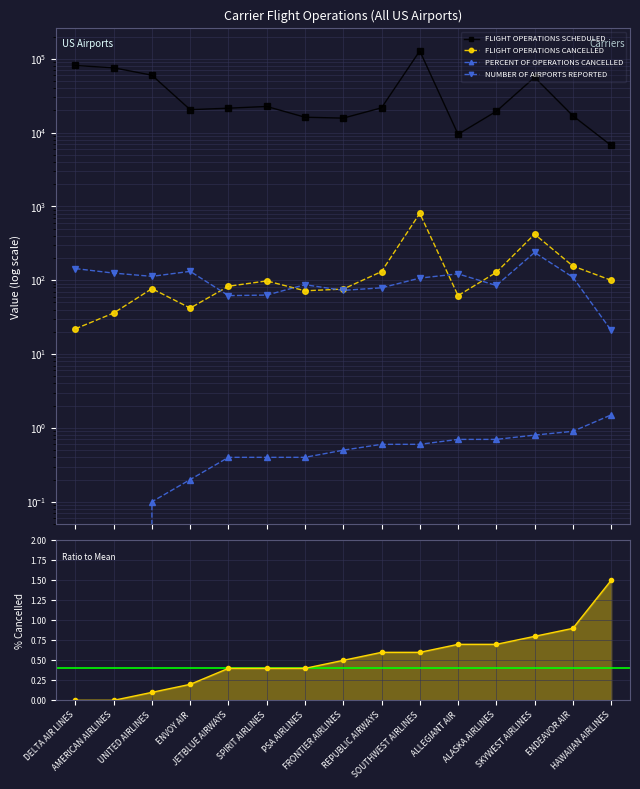

Reading right to left, what are all the values shown in this chart?

FLIGHT OPERATIONS SCHEDULED: HAWAIIAN AIRLINES=6702.0	ENDEAVOR AIR=16888.0	SKYWEST AIRLINES=55996.0	ALASKA AIRLINES=19400.0	ALLEGIANT AIR=9480.0	SOUTHWEST AIRLINES=127773.0	REPUBLIC AIRWAYS=21641.0	FRONTIER AIRLINES=15698.0	PSA AIRLINES=16141.0	SPIRIT AIRLINES=22583.0	JETBLUE AIRWAYS=21398.0	ENVOY AIR=20420.0	UNITED AIRLINES=59844.0	AMERICAN AIRLINES=75408.0	DELTA AIR LINES=81022.0
FLIGHT OPERATIONS CANCELLED: HAWAIIAN AIRLINES=100.0	ENDEAVOR AIR=156.0	SKYWEST AIRLINES=421.0	ALASKA AIRLINES=128.0	ALLEGIANT AIR=62.0	SOUTHWEST AIRLINES=806.0	REPUBLIC AIRWAYS=131.0	FRONTIER AIRLINES=76.0	PSA AIRLINES=72.0	SPIRIT AIRLINES=98.0	JETBLUE AIRWAYS=83.0	ENVOY AIR=42.0	UNITED AIRLINES=77.0	AMERICAN AIRLINES=36.0	DELTA AIR LINES=22.0
PERCENT OF OPERATIONS CANCELLED: HAWAIIAN AIRLINES=1.5	ENDEAVOR AIR=0.9	SKYWEST AIRLINES=0.8	ALASKA AIRLINES=0.7	ALLEGIANT AIR=0.7	SOUTHWEST AIRLINES=0.6	REPUBLIC AIRWAYS=0.6	FRONTIER AIRLINES=0.5	PSA AIRLINES=0.4	SPIRIT AIRLINES=0.4	JETBLUE AIRWAYS=0.4	ENVOY AIR=0.2	UNITED AIRLINES=0.1	AMERICAN AIRLINES=0.0	DELTA AIR LINES=0.0
NUMBER OF AIRPORTS REPORTED: HAWAIIAN AIRLINES=21.0	ENDEAVOR AIR=110.0	SKYWEST AIRLINES=238.0	ALASKA AIRLINES=85.0	ALLEGIANT AIR=122.0	SOUTHWEST AIRLINES=107.0	REPUBLIC AIRWAYS=79.0	FRONTIER AIRLINES=73.0	PSA AIRLINES=87.0	SPIRIT AIRLINES=63.0	JETBLUE AIRWAYS=62.0	ENVOY AIR=132.0	UNITED AIRLINES=113.0	AMERICAN AIRLINES=125.0	DELTA AIR LINES=144.0